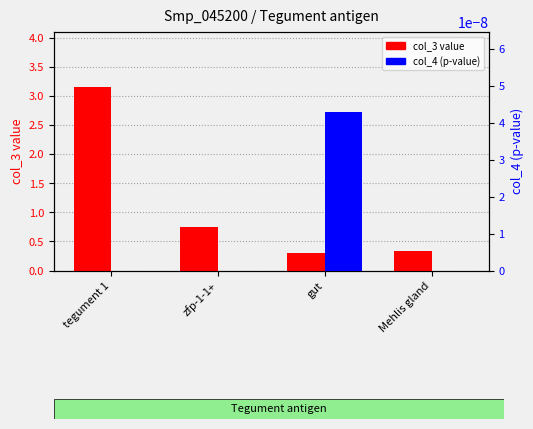

The value of col_4 p-value at zfp-1-1+ is 0.0. True or false?

False